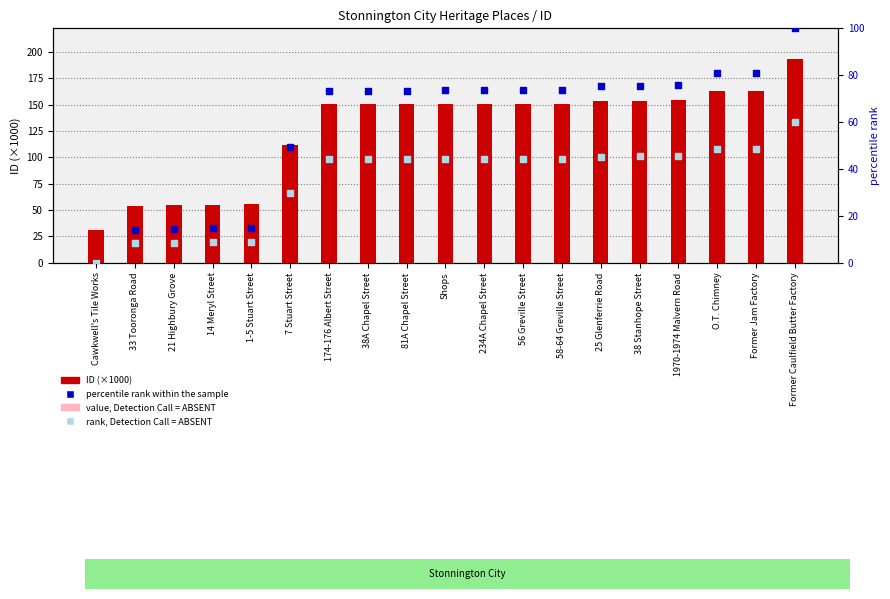

Which series has the widest spread of Y values?

ID (×1000)